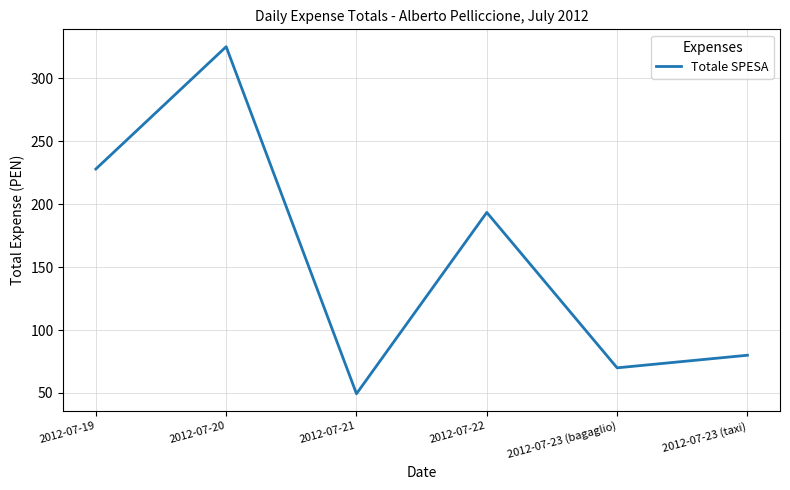

True or false: the data shows 325.2 at 2012-07-20.

True